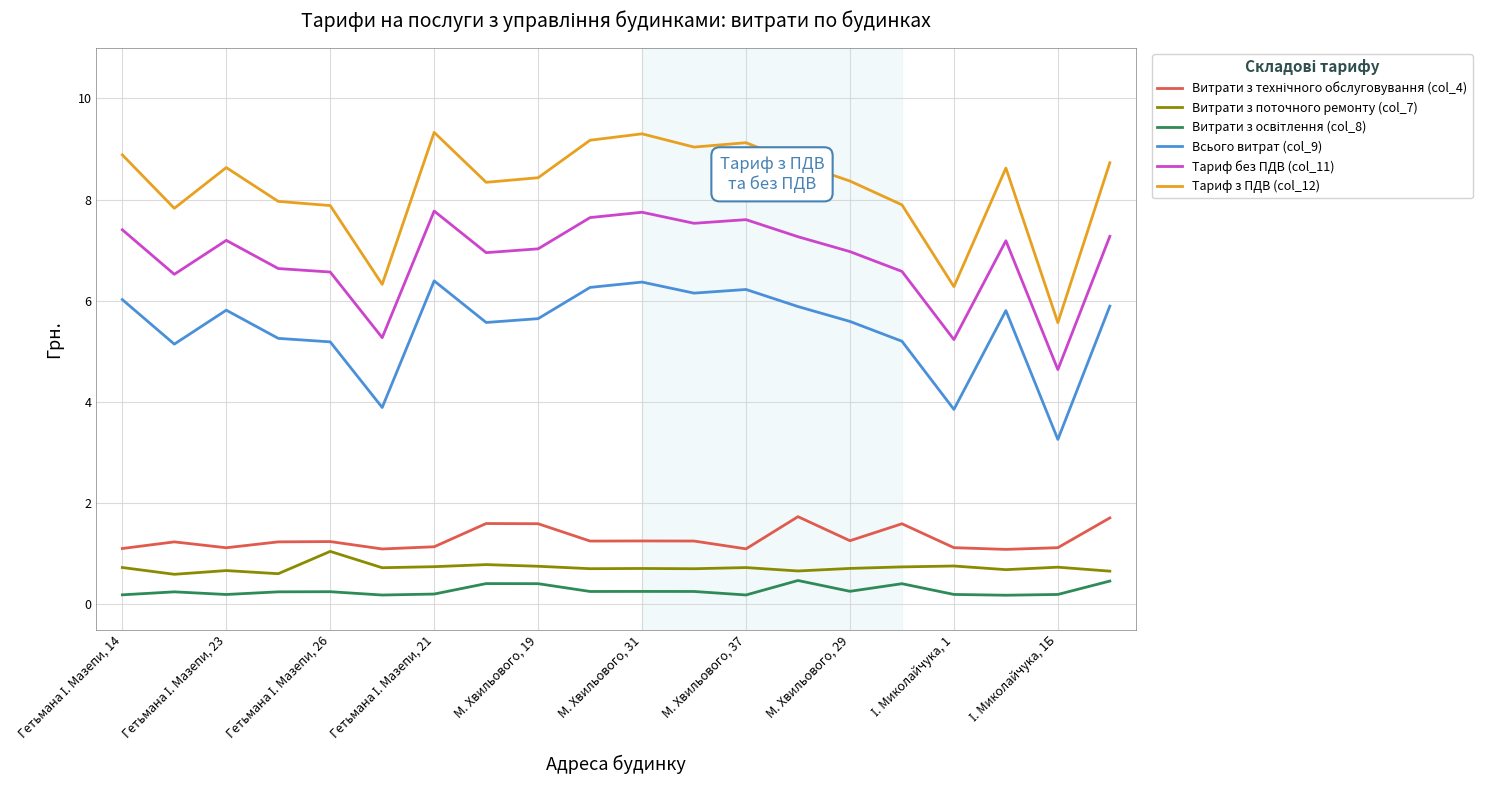

What is the difference between the maximum and minimum values in the Витрати з поточного ремонту (col_7) series?

0.5